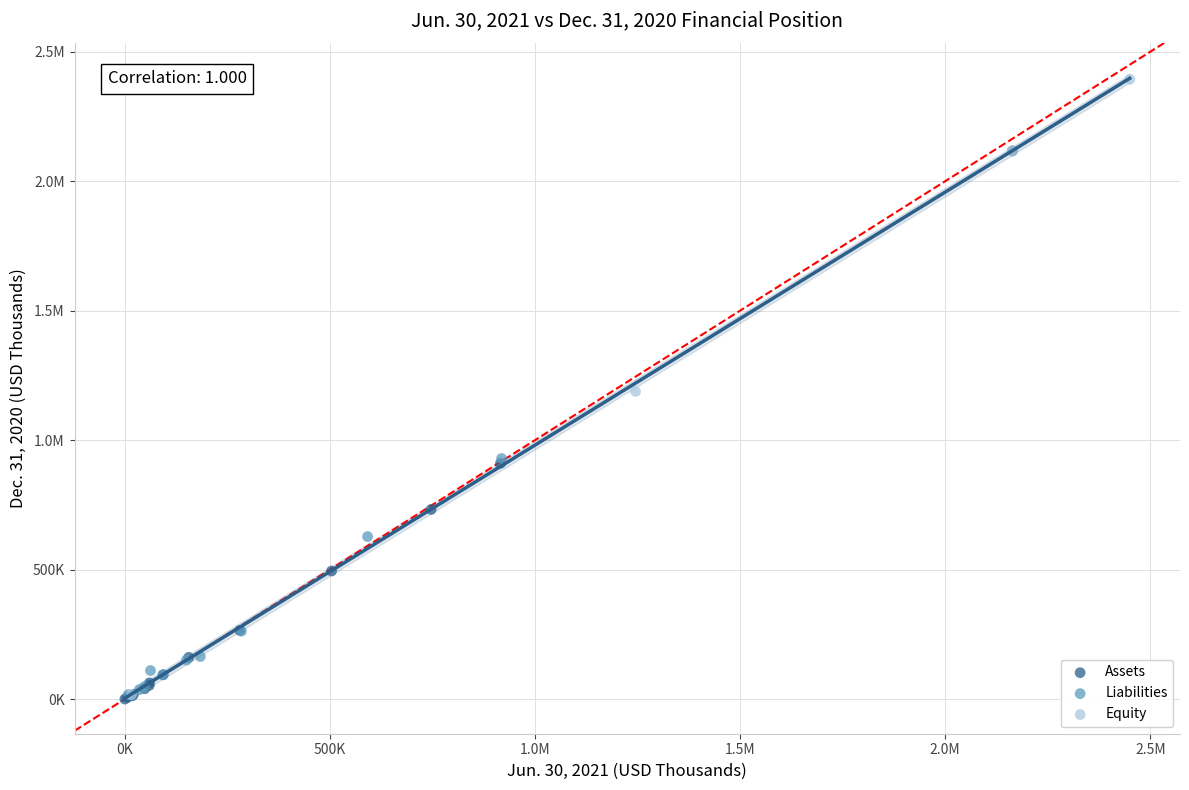

What are all the series names shown in the legend?

Assets, Liabilities, Equity